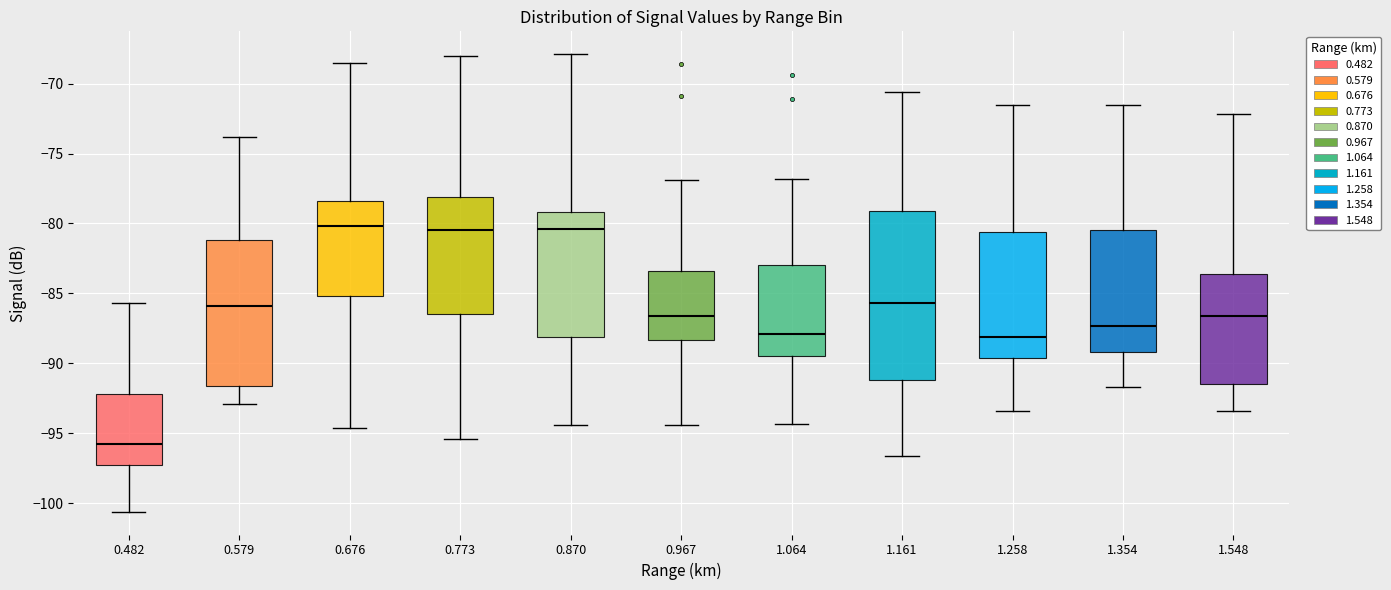

Reading left to right, transcribe this box plot: for each box, give where its median line is, the range the box spans, and where its two whiskers end, as read against the y-axis. The values are not printed on the chart, so give them approximately, as read against the axis.

0.482: median -96.0, box -97.5 to -92.0, whiskers -100.5 to -85.5
0.579: median -86.0, box -91.5 to -81.0, whiskers -93.0 to -74.0
0.676: median -80.0, box -85.0 to -78.5, whiskers -94.5 to -68.5
0.773: median -80.5, box -86.5 to -78.0, whiskers -95.5 to -68.0
0.870: median -80.5, box -88.0 to -79.0, whiskers -94.5 to -68.0
0.967: median -86.5, box -88.5 to -83.5, whiskers -94.5 to -77.0
1.064: median -88.0, box -89.5 to -83.0, whiskers -94.5 to -77.0
1.161: median -85.5, box -91.0 to -79.0, whiskers -96.5 to -70.5
1.258: median -88.0, box -89.5 to -80.5, whiskers -93.5 to -71.5
1.354: median -87.5, box -89.0 to -80.5, whiskers -91.5 to -71.5
1.548: median -86.5, box -91.5 to -83.5, whiskers -93.5 to -72.0